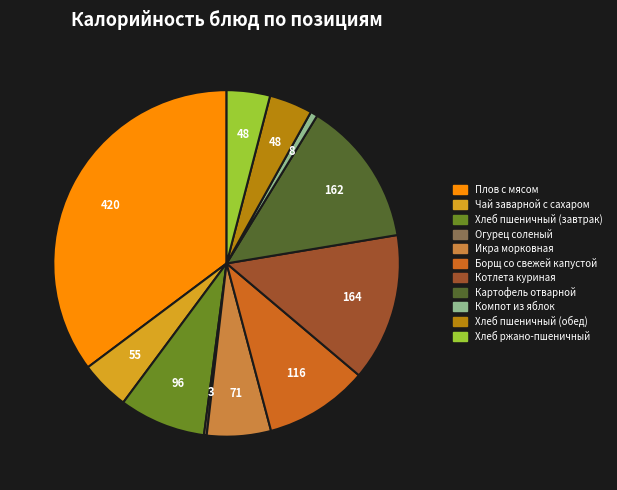

What is the ratio of the value at Хлеб пшеничный (завтрак) to the value at Компот из яблок?

12.1